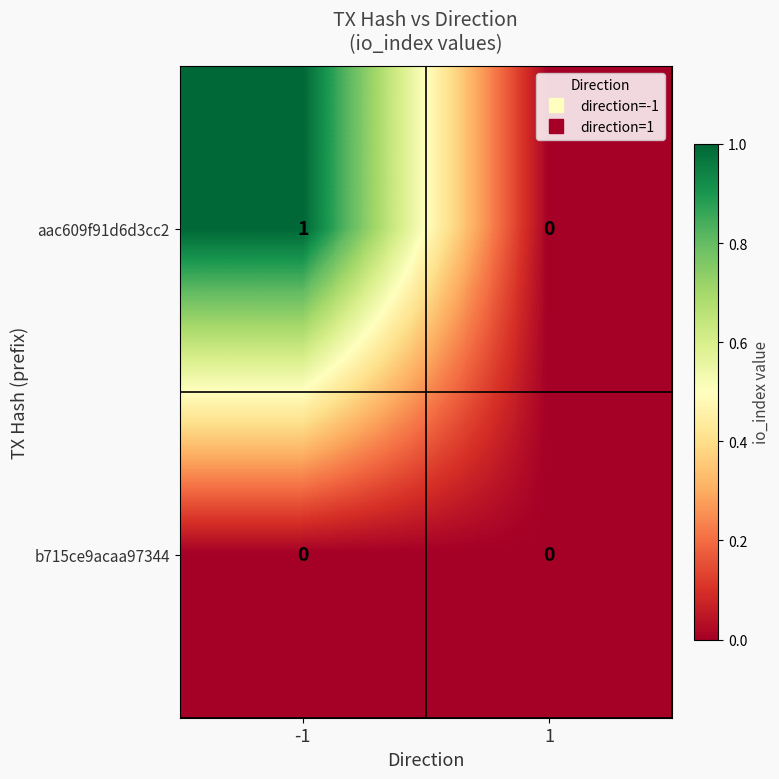

The aac609f91d6d3cc2 series shows 2 at -1. True or false?

False